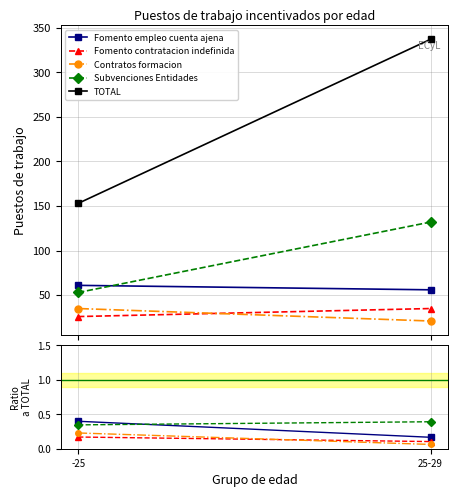

What is the label of the 1st point from the right?

25-29